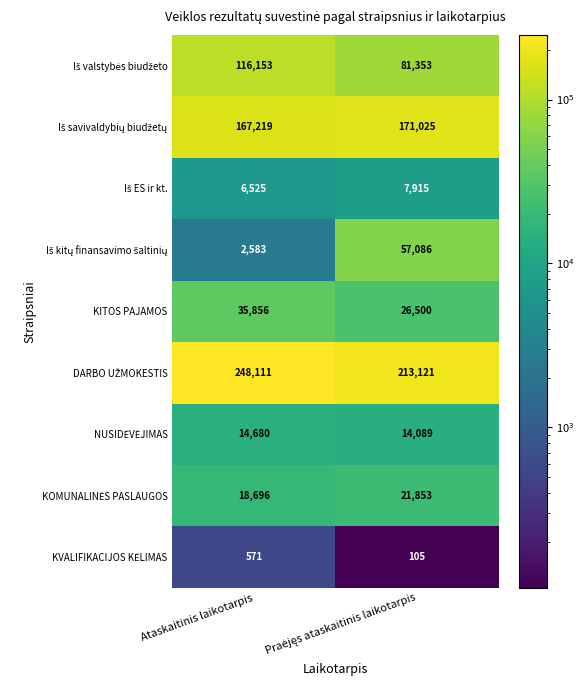

What is the difference between the highest and lowest values at Ataskaitinis laikotarpis?

247540